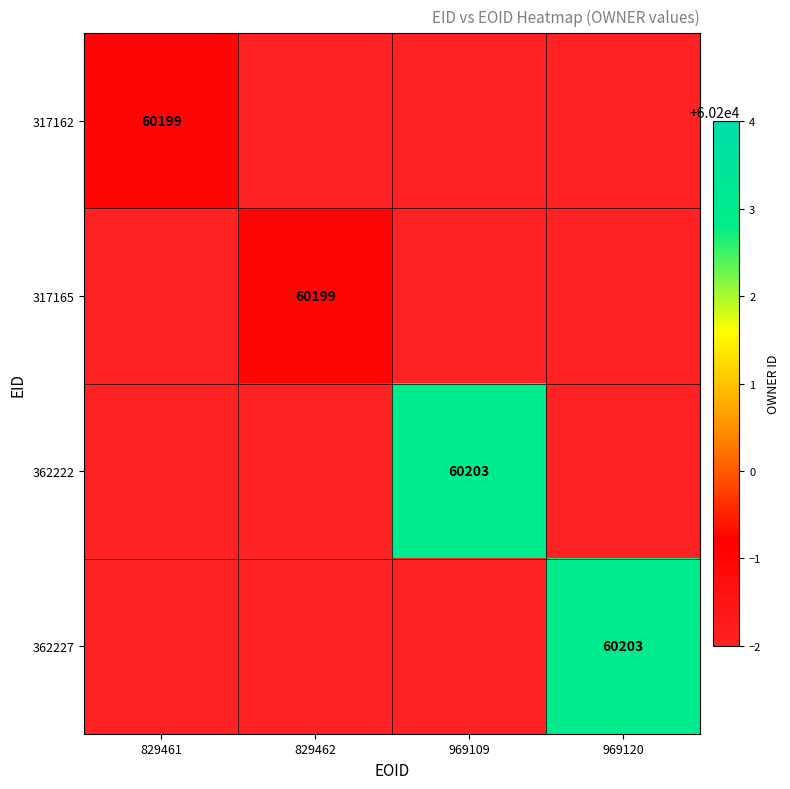

Is it true that 317162 equals 60199 at 829461?

True